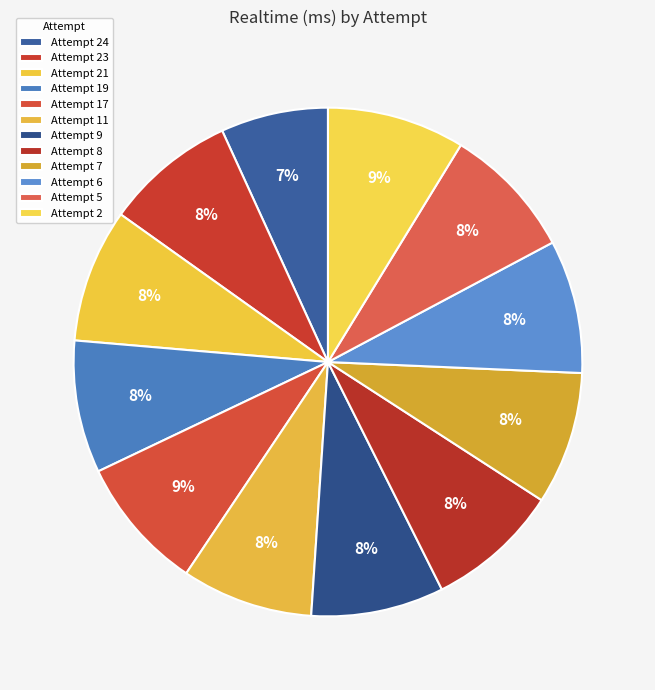

Combined, do Attempt 7 and Attempt 17 account for over 50%?

No